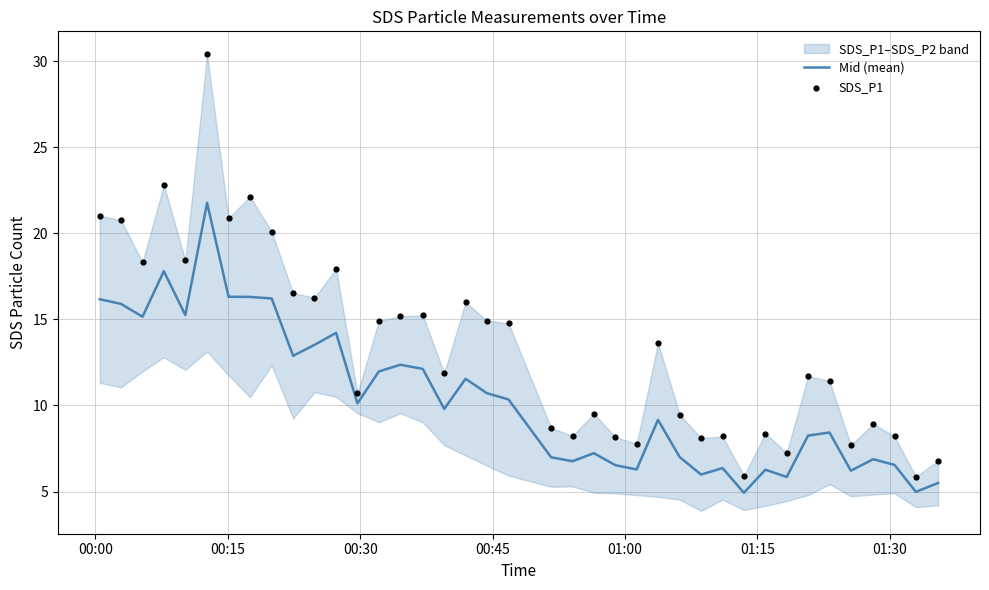

What is the minimum value for Mid (mean)?

4.9